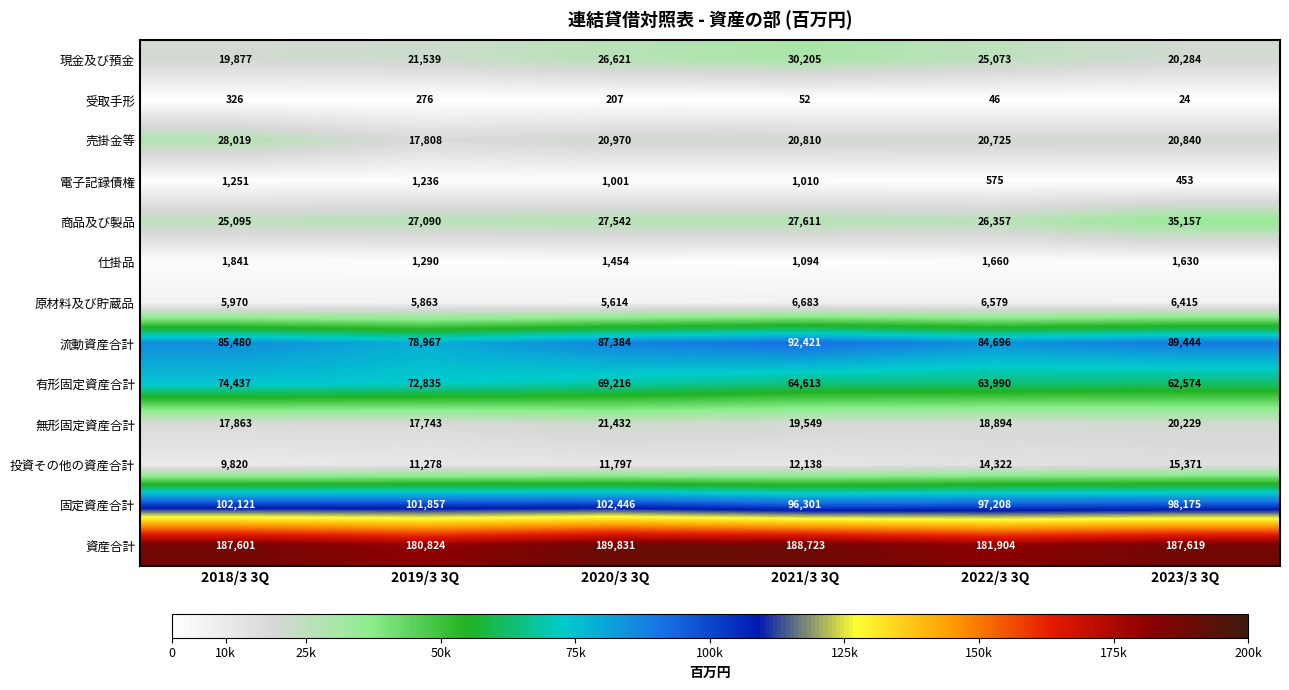

List the series in order of their peak value, lowest first.

受取手形, 電子記録債権, 仕掛品, 原材料及び貯蔵品, 投資その他の資産合計, 無形固定資産合計, 売掛金等, 現金及び預金, 商品及び製品, 有形固定資産合計, 流動資産合計, 固定資産合計, 資産合計